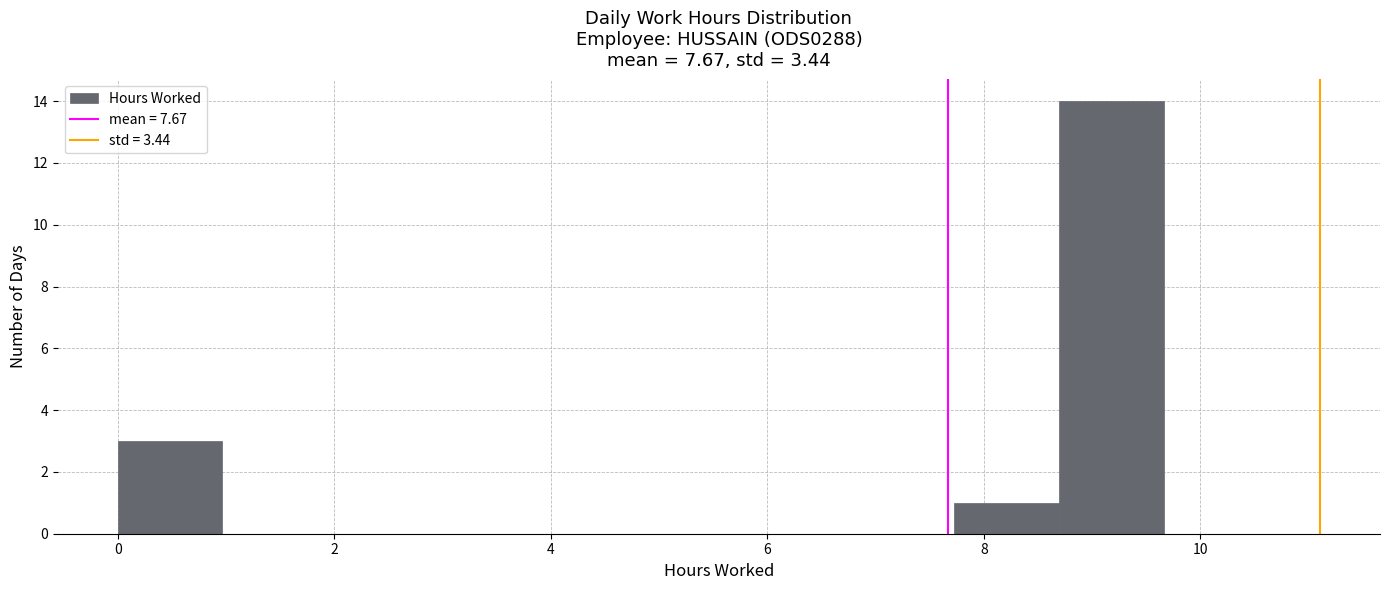

What is the height of the bar covering 0.0 to 1.0 on the x-axis? Neither the bar edges nor the heights are printed on the chart, so give them approximately, as read against the axes.

3